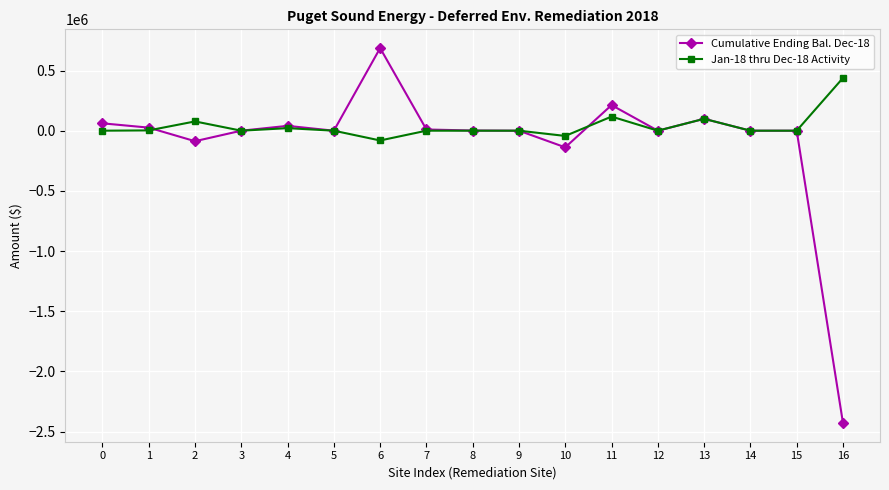

Rank the series by their average value, from lowest to highest.

Cumulative Ending Bal. Dec-18, Jan-18 thru Dec-18 Activity